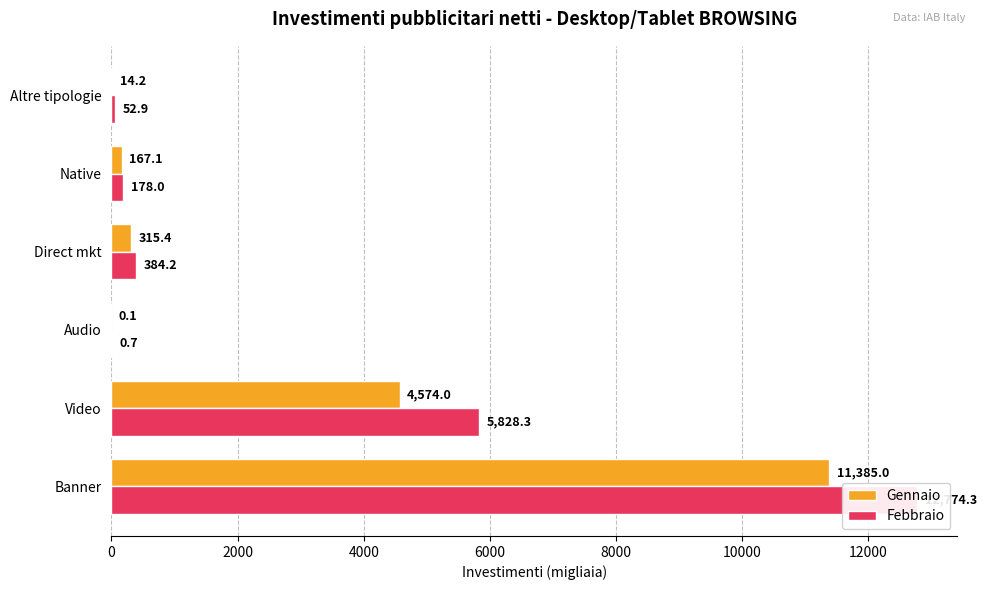

At how many categories does at least one series exceed 10971?

1